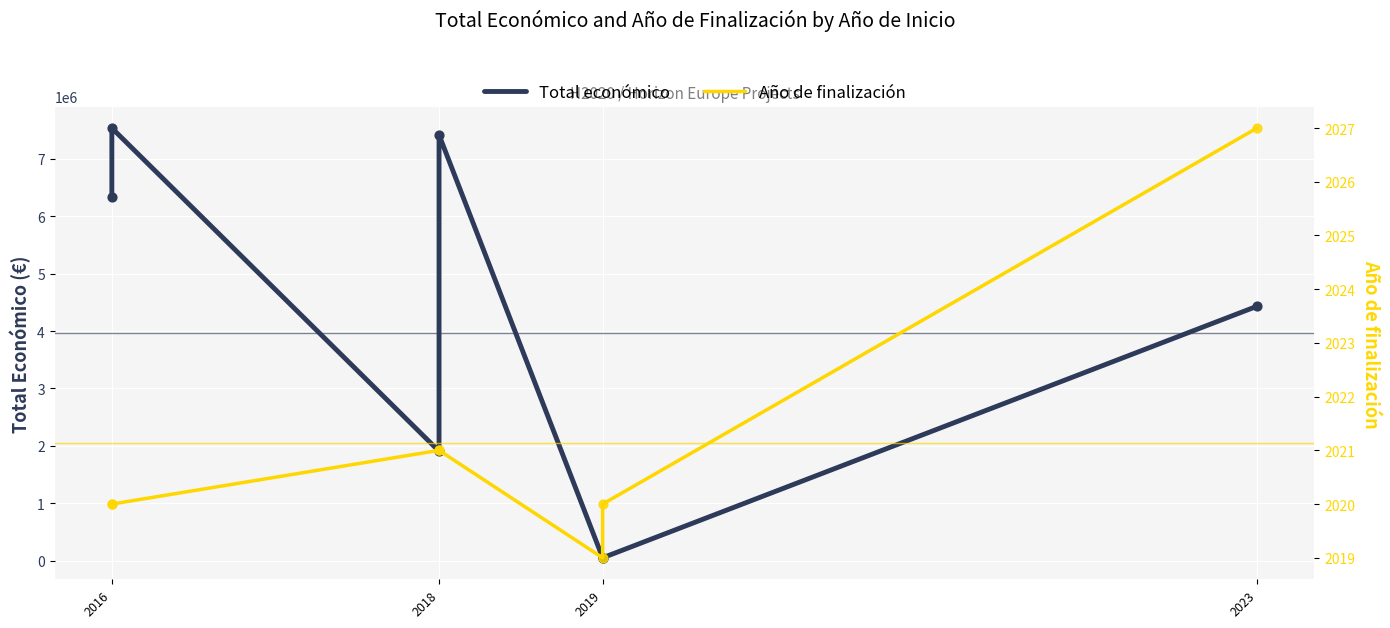

Which series has the largest Y range (max minus min)?

Total económico